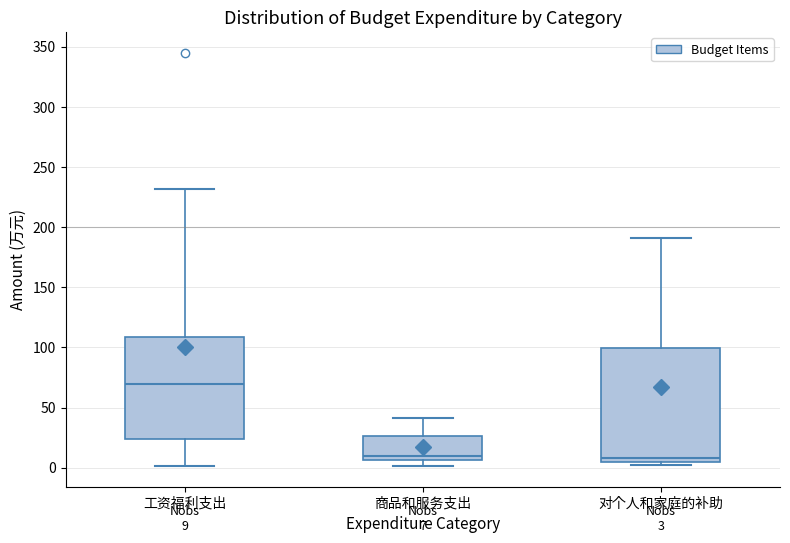

Which box has the highest median line?

工资福利支出